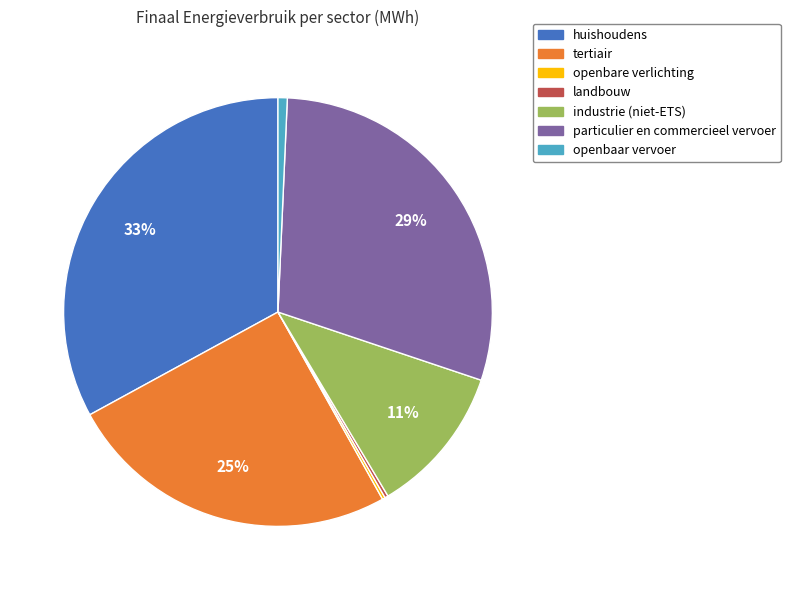

What is the largest slice in the pie chart?

huishoudens